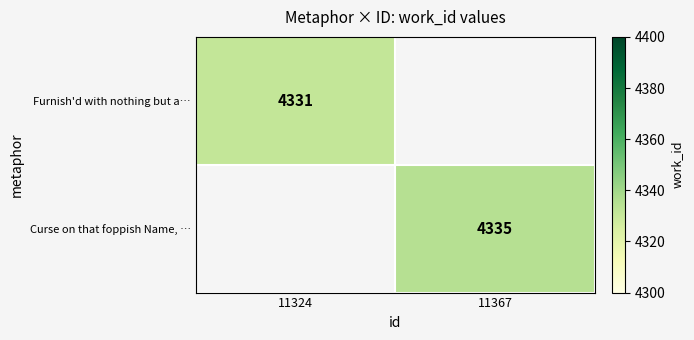

At how many categories does at least one series exceed 4333?

1